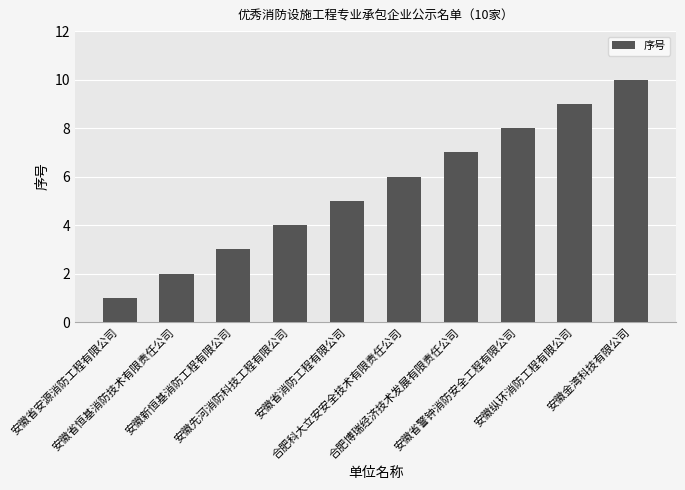

Reading left to right, what are all the values shown in this chart?

安徽省安源消防工程有限公司=1	安徽省恒基消防技术有限责任公司=2	安徽新恒基消防工程有限公司=3	安徽先河消防科技工程有限公司=4	安徽省消防工程有限公司=5	合肥科大立安安全技术有限责任公司=6	合肥博瑞经济技术发展有限责任公司=7	安徽省警钟消防安全工程有限公司=8	安徽纵环消防工程有限公司=9	安徽金湾科技有限公司=10